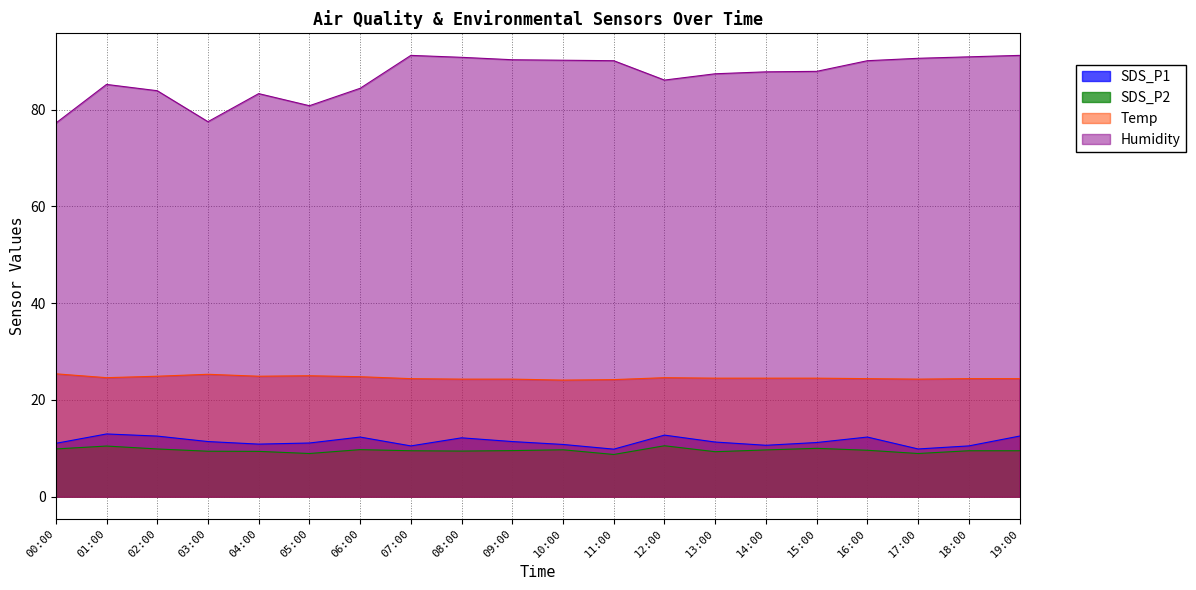

Which series has the largest total across all categories?

Humidity